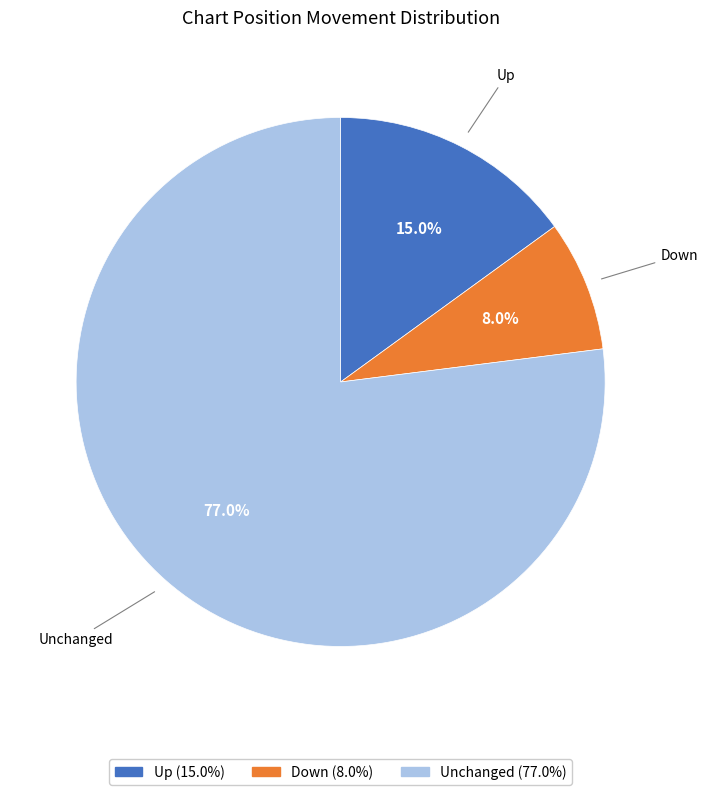

Is there a majority slice in this chart?

Yes